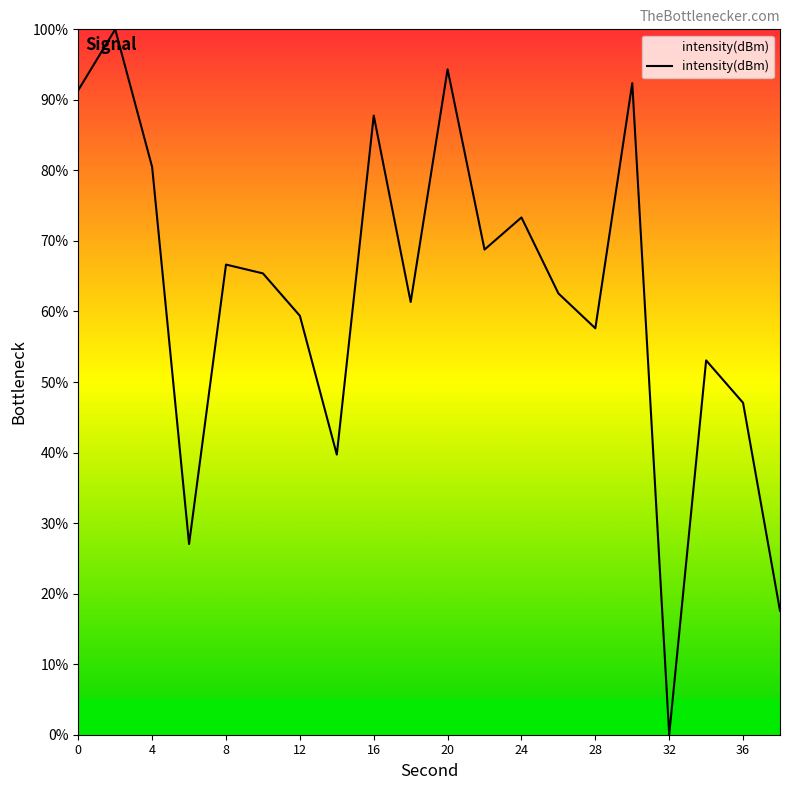

Does the chart have visible grid lines?

No